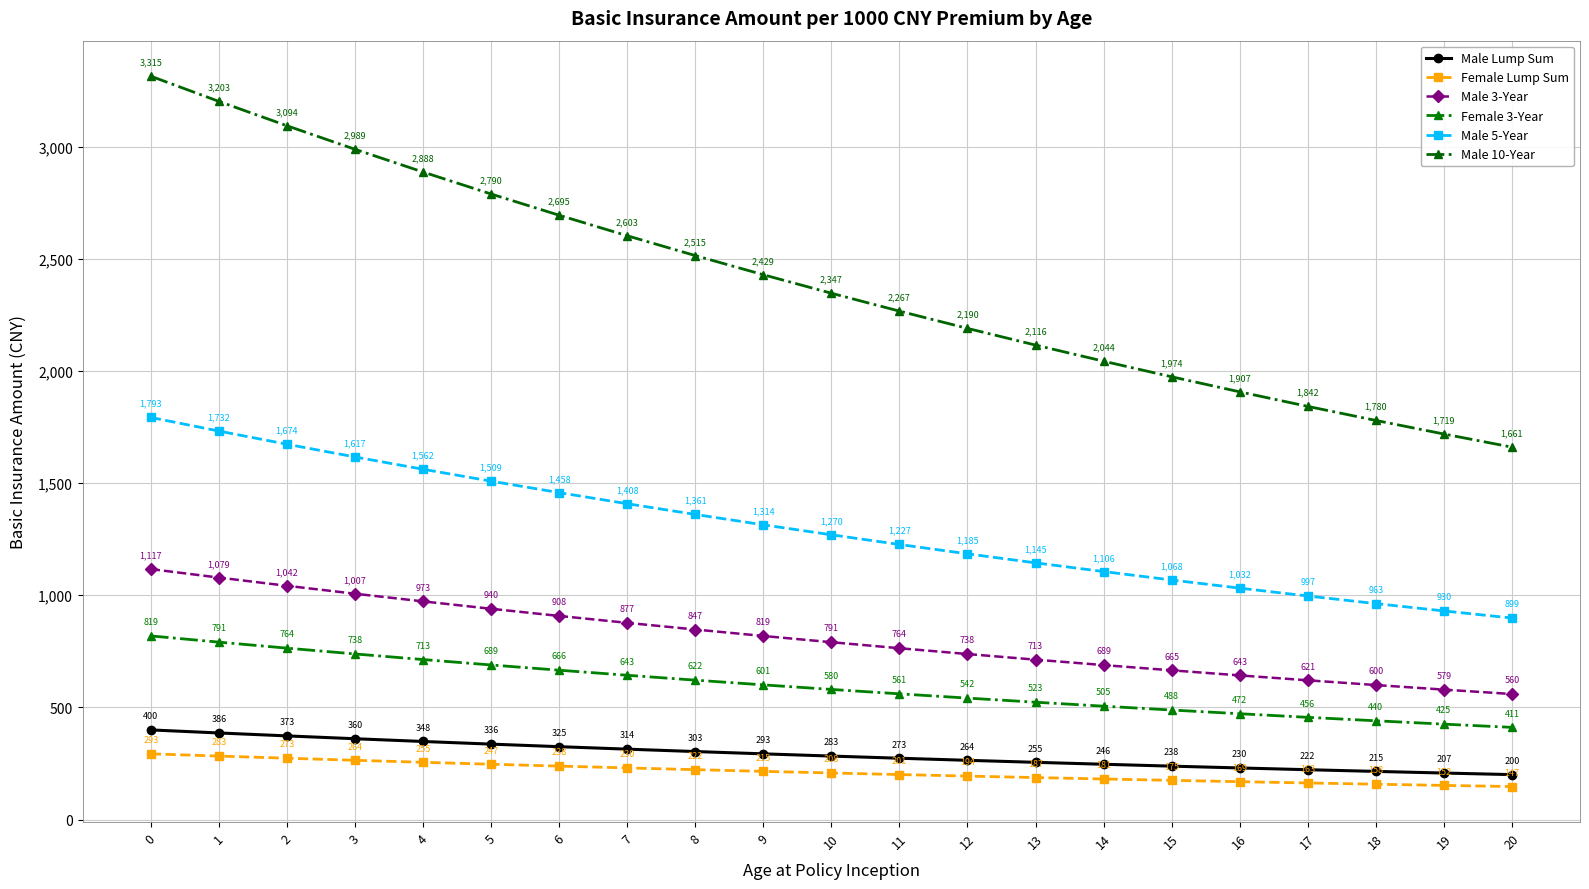

True or false: Female Lump Sum and Female 3-Year cross at least once.

False